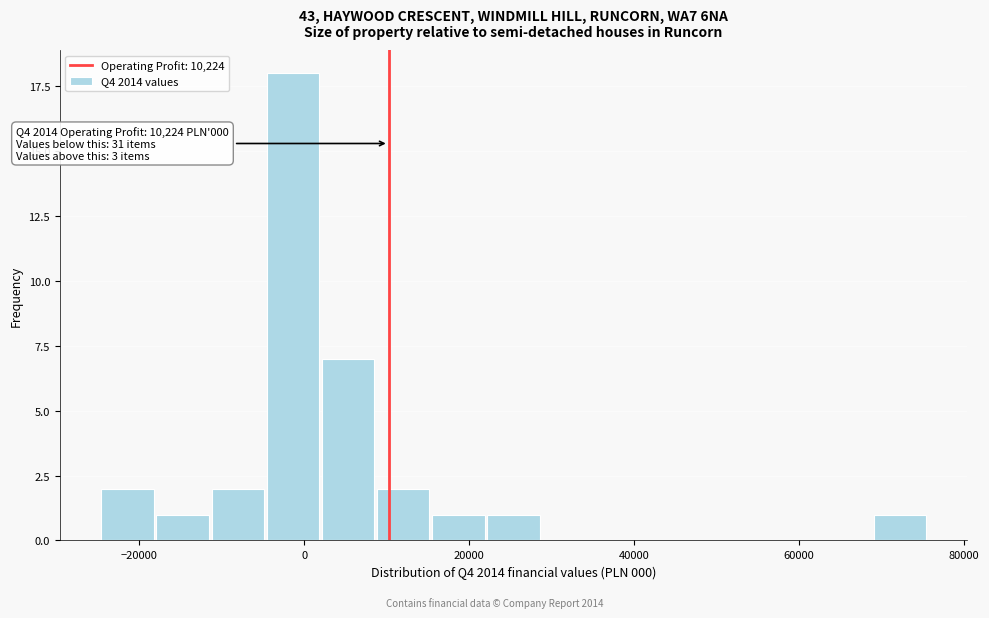

Read against the x-axis, roughly where is the centre of the tallest bar?

-2000